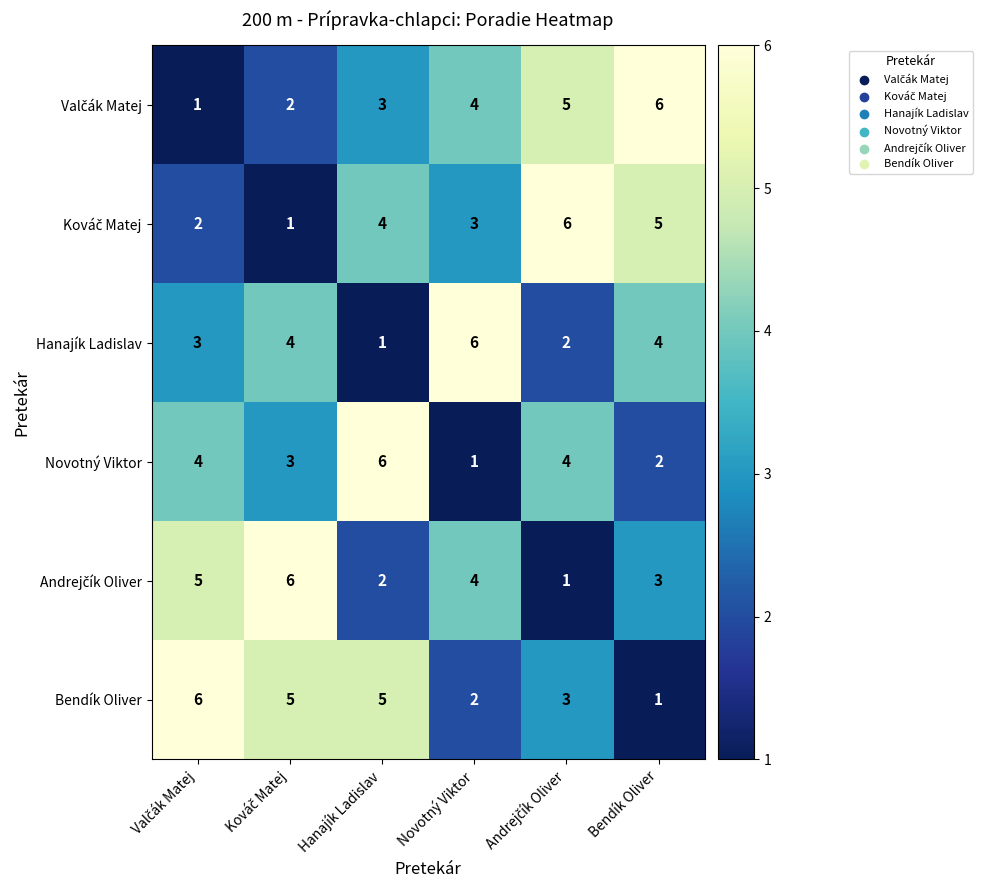

True or false: Bendík Oliver has a value of 2 at Novotný Viktor.

True